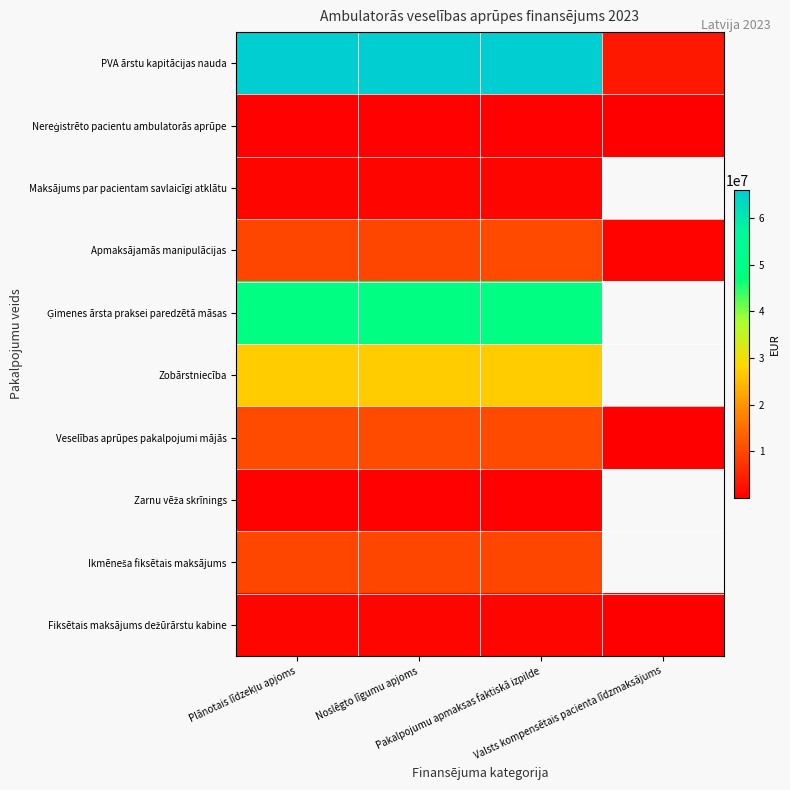

What is the sum of the PVA ārstu kapitācijas nauda values at Plānotais līdzekļu apjoms and Valsts kompensētais pacienta līdzmaksājums?

69435109.0